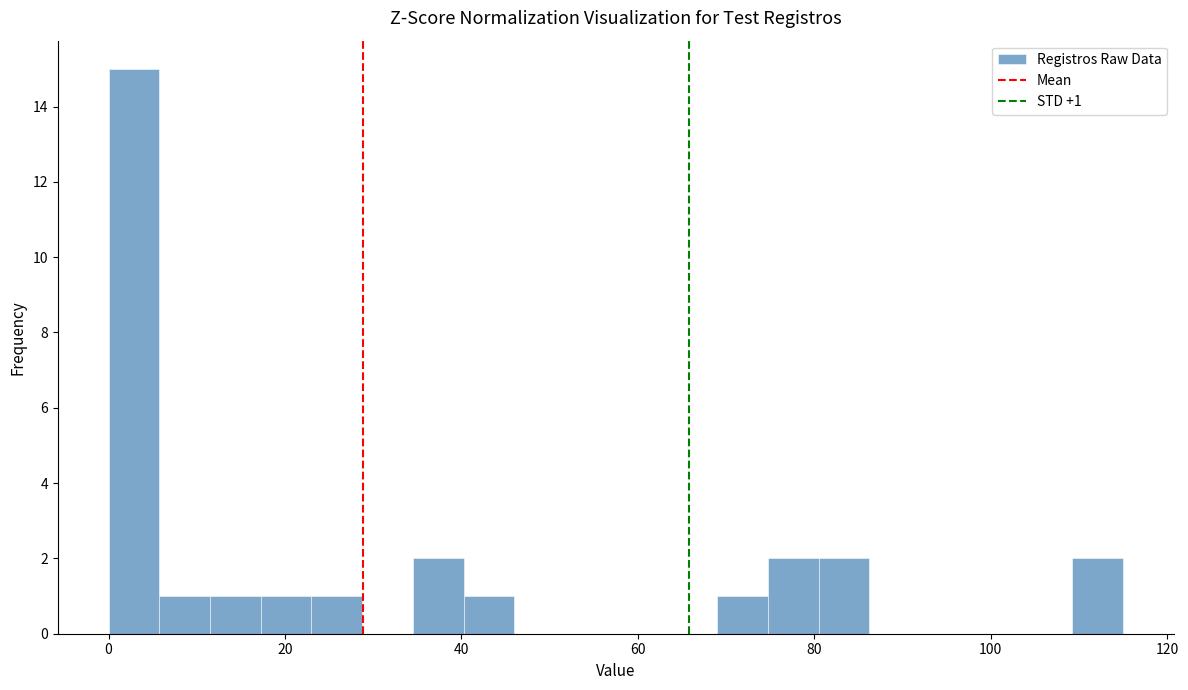

Read against the x-axis, roughly where is the centre of the tallest bar?

2